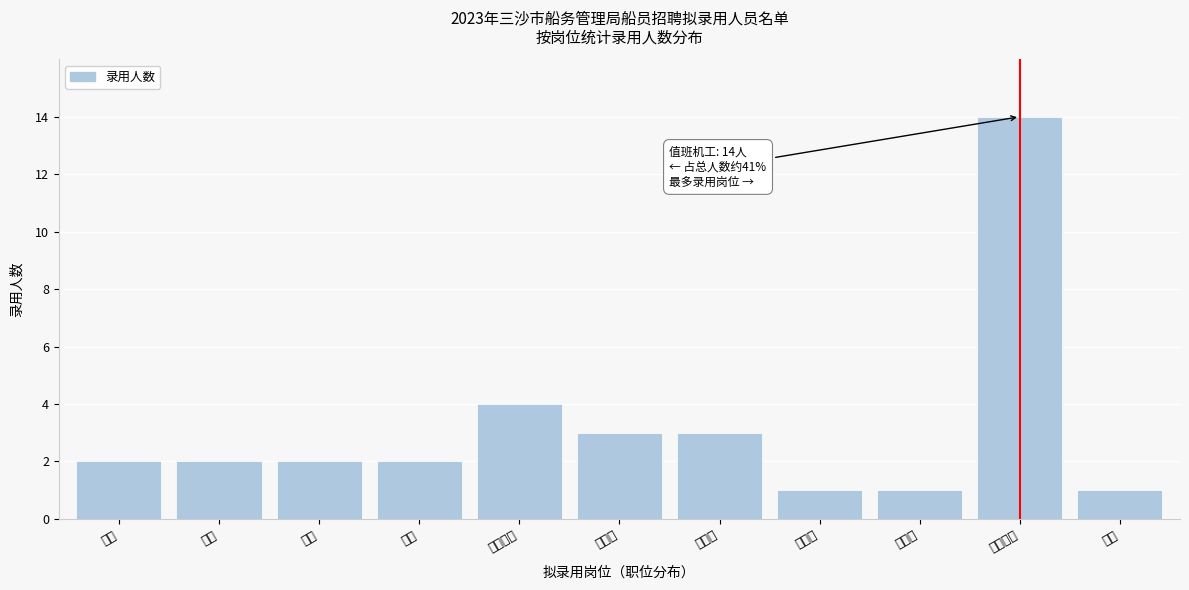

Reading left to right, transcribe all the data shown in this chart.

2	2	2	2	4	3	3	1	1	14	1